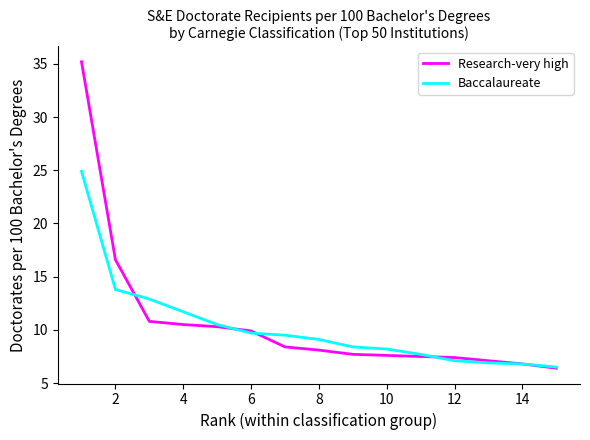

True or false: Research-very high has more than 2 points higher than both neighbors.

False